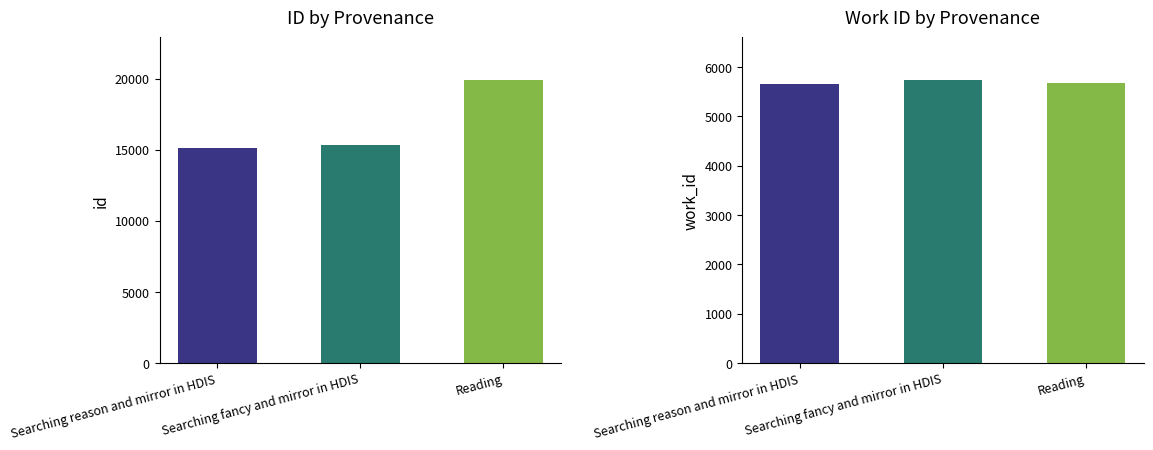

At which category is the sum across all series the highest?

Reading